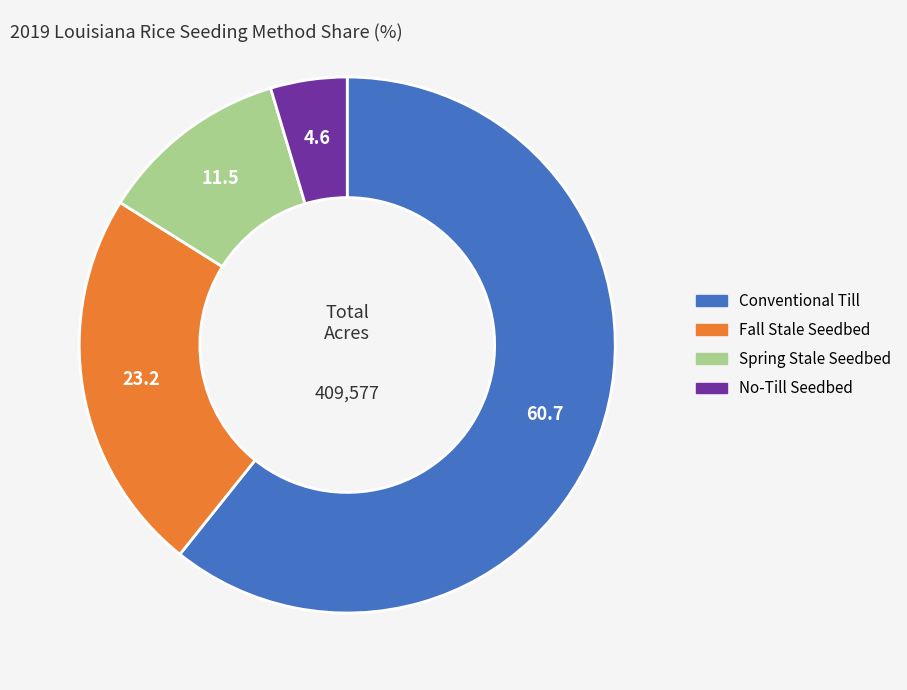

Is there any slice that represents more than half of the pie?

Yes